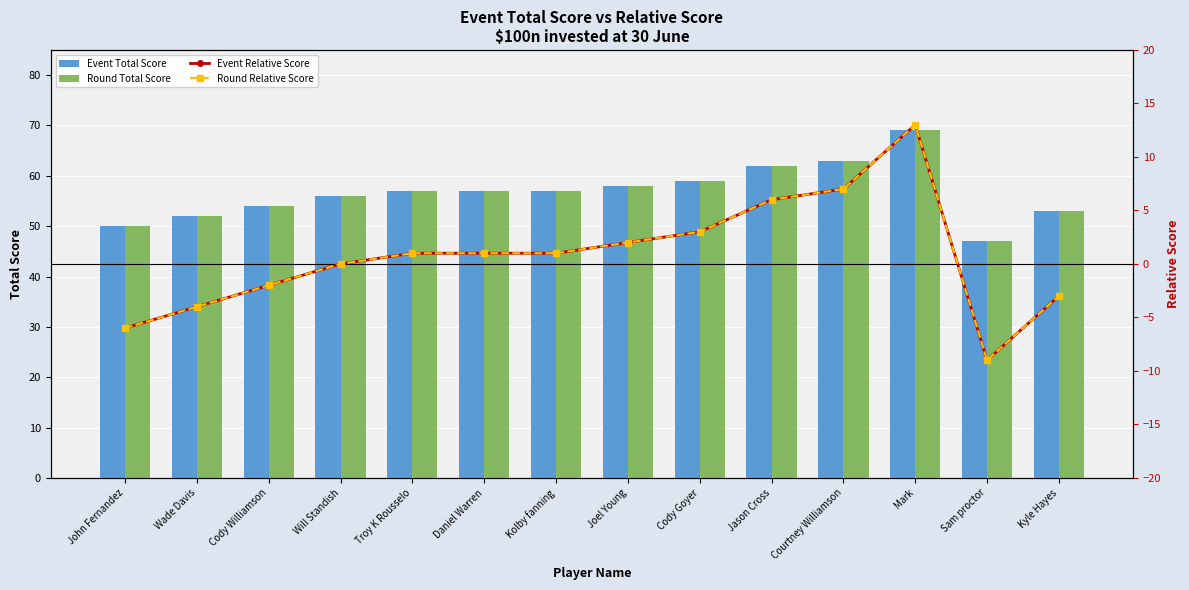

Between Kolby fanning and Courtney Williamson, which series saw the biggest shift?

Event Total Score